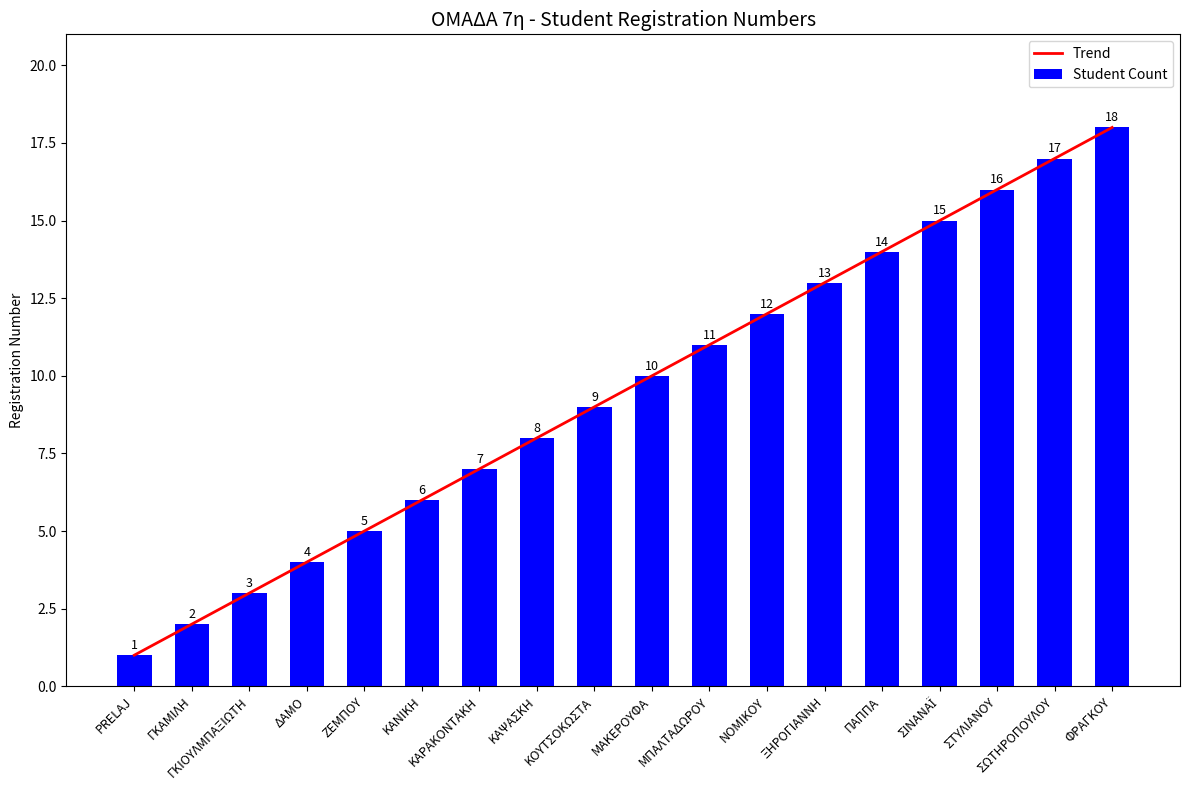

Reading right to left, extract all data points from this chart.

Trend: 18	17	16	15	14	13	12	11	10	9	8	7	6	5	4	3	2	1
Student Count: 18	17	16	15	14	13	12	11	10	9	8	7	6	5	4	3	2	1